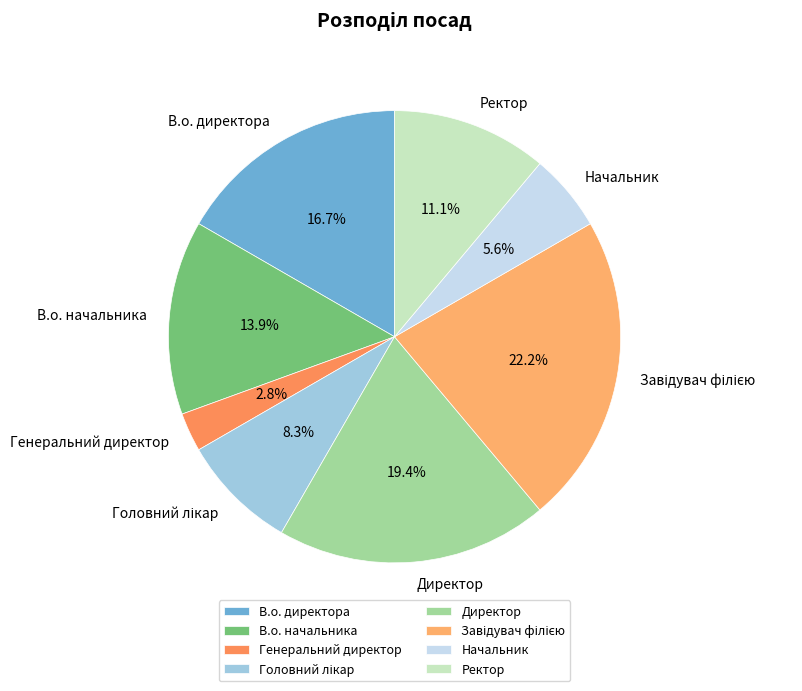

Which has a higher value, В.о. начальника or Генеральний директор?

В.о. начальника